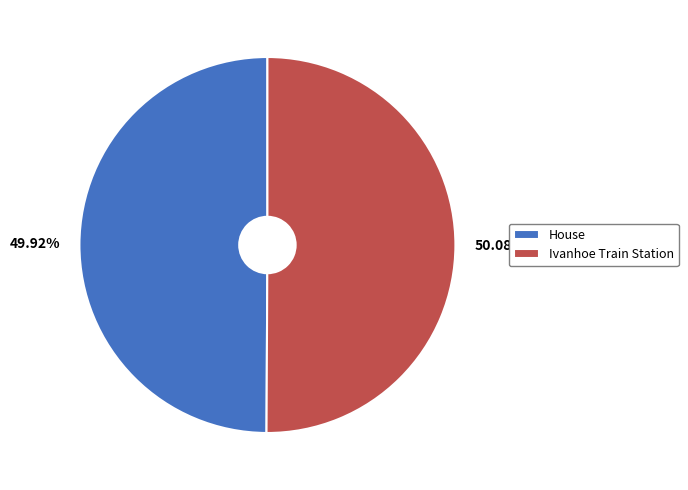

Combined, do Ivanhoe Train Station and House account for over 50%?

Yes